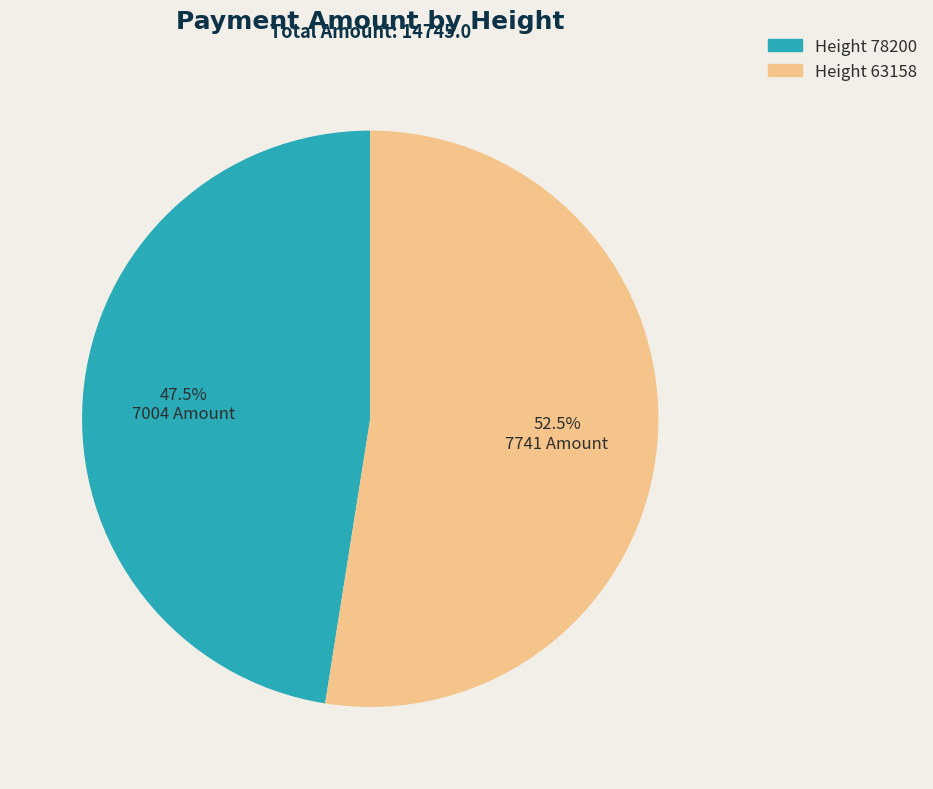

Is there any slice that represents more than half of the pie?

Yes